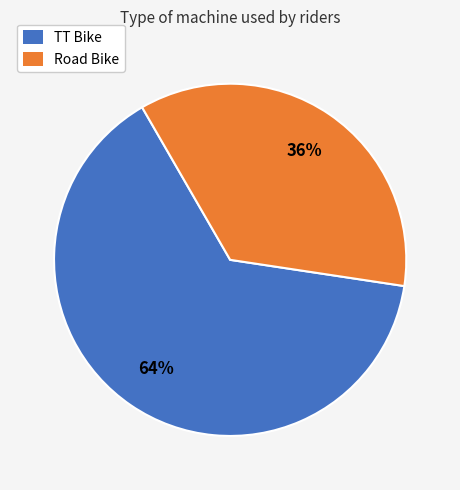

How many segments does this pie chart have?

2